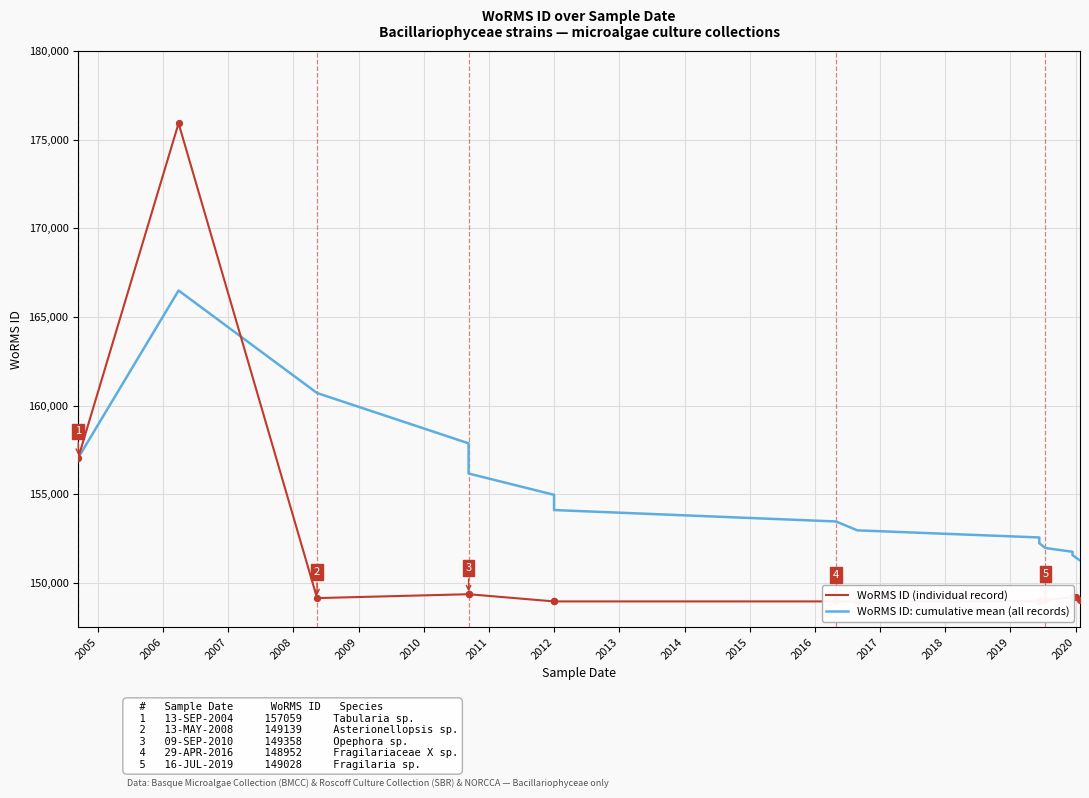

Which series reaches the maximum Y coordinate?

WoRMS ID (individual record)